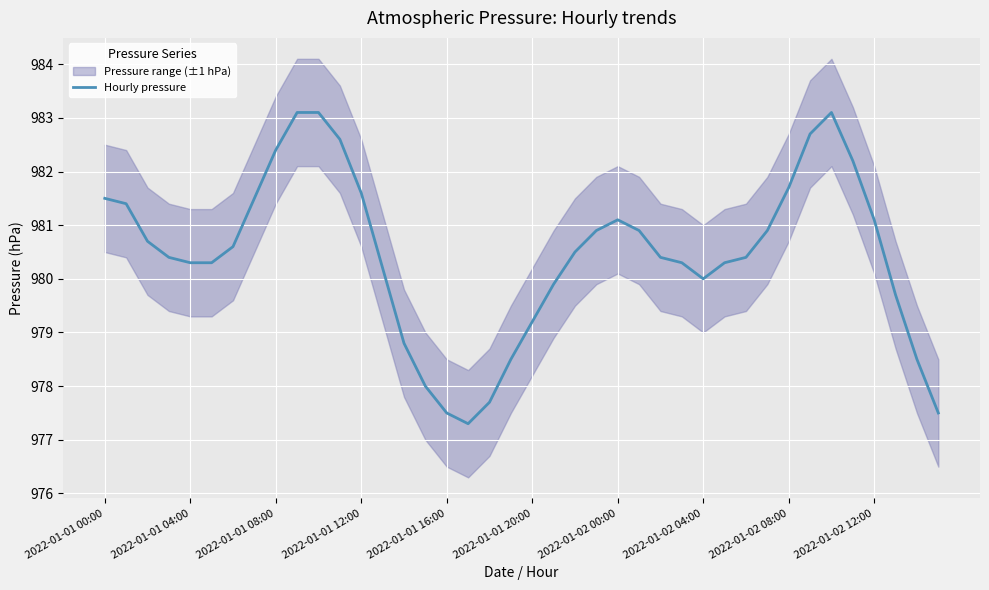

Reading left to right, transcribe all the data shown in this chart.

981.5	981.4	980.7	980.4	980.3	980.3	980.6	981.5	982.4	983.1	983.1	982.6	981.6	980.2	978.8	978.0	977.5	977.3	977.7	978.5	979.2	979.9	980.5	980.9	981.1	980.9	980.4	980.3	980.0	980.3	980.4	980.9	981.7	982.7	983.1	982.2	981.1	979.7	978.5	977.5